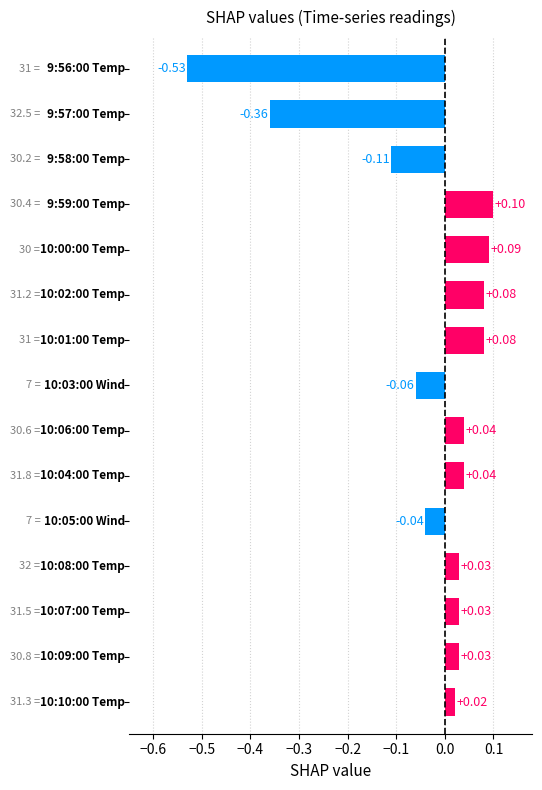

How many values exceed 0?

10